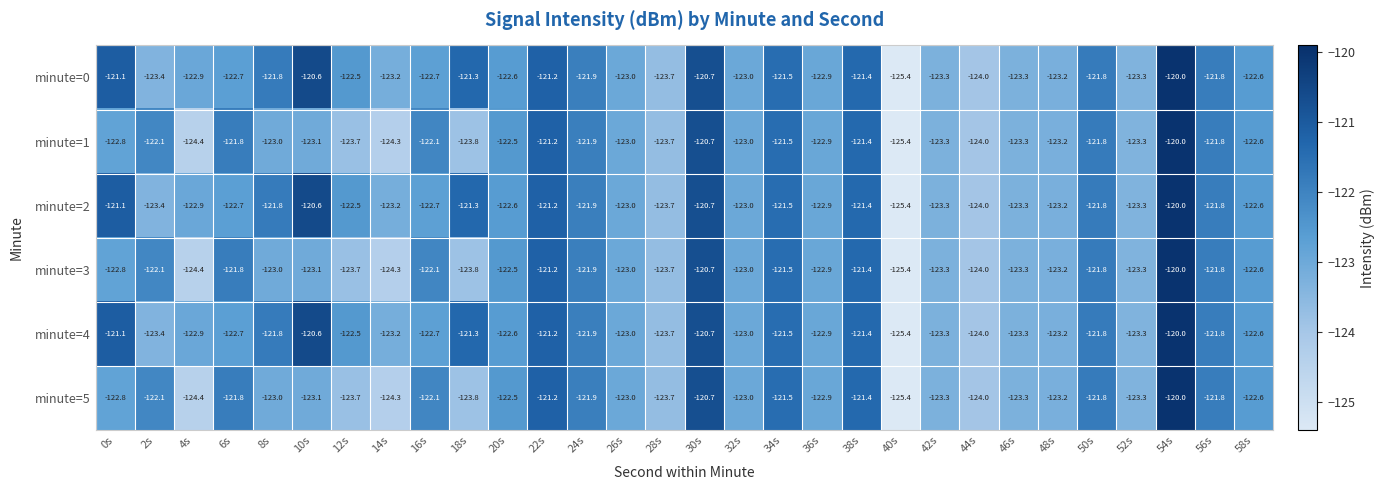

Which label corresponds to the smallest value in the chart?

40s